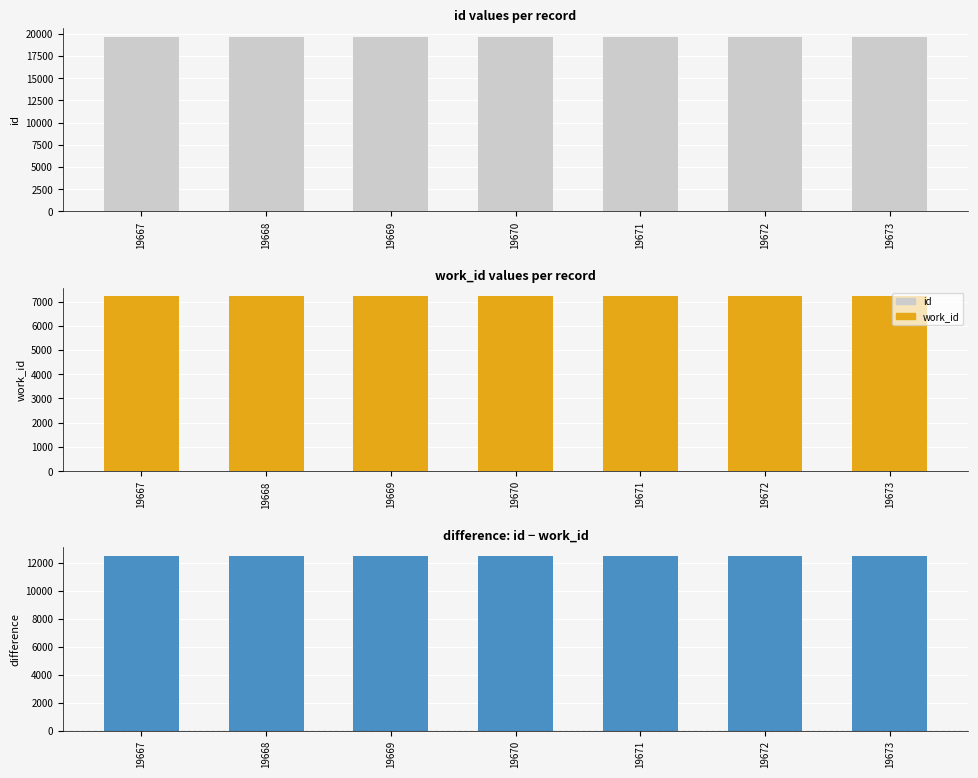

The value of id - work_id at 19670 is 17320. True or false?

False